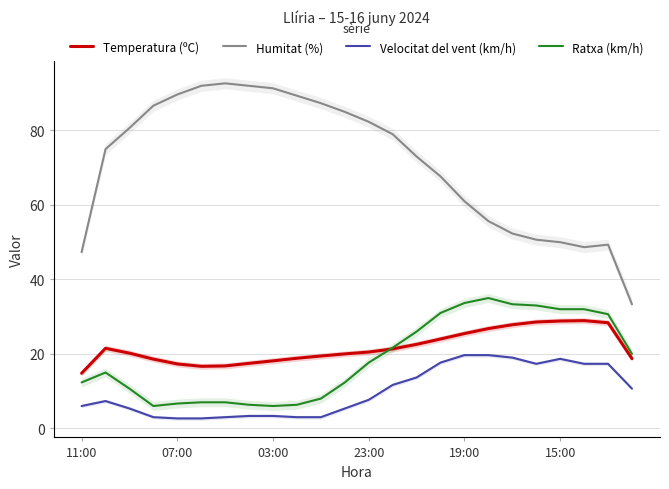

Reading left to right, what are all the values shown in this chart?

Temperatura (ºC): 14.8	21.5	20.2	18.6	17.3	16.7	16.8	17.5	18.1	18.8	19.4	20.0	20.5	21.3	22.6	24.0	25.5	26.8	27.8	28.6	28.8	28.9	28.4	18.7
Humitat (%): 47.3	75.0	80.7	86.7	89.7	92.0	92.7	92.0	91.3	89.3	87.3	85.0	82.3	79.0	73.0	67.7	61.0	55.7	52.3	50.7	50.0	48.7	49.3	33.3
Velocitat del vent (km/h): 6.0	7.3	5.3	3.0	2.7	2.7	3.0	3.3	3.3	3.0	3.0	5.3	7.7	11.7	13.7	17.7	19.7	19.7	19.0	17.3	18.7	17.3	17.3	10.7
Ratxa (km/h): 12.3	15.0	10.7	6.0	6.7	7.0	7.0	6.3	6.0	6.3	8.0	12.3	17.7	21.7	26.0	31.0	33.7	35.0	33.3	33.0	32.0	32.0	30.7	20.0